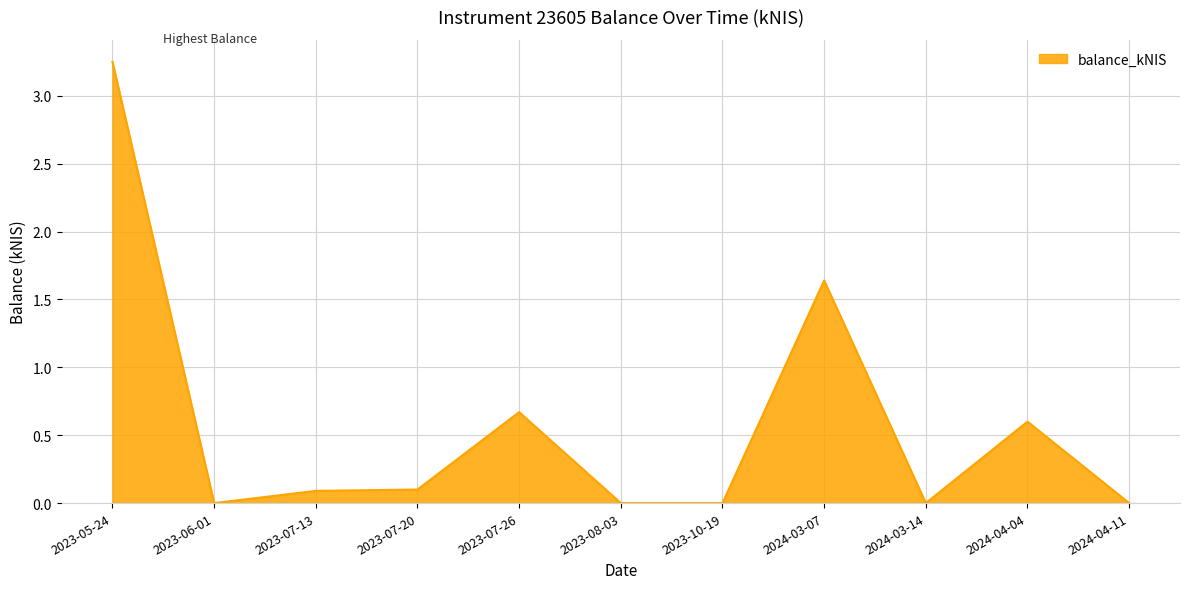

The chart shows a value of -1.6 at 2024-04-11. True or false?

False